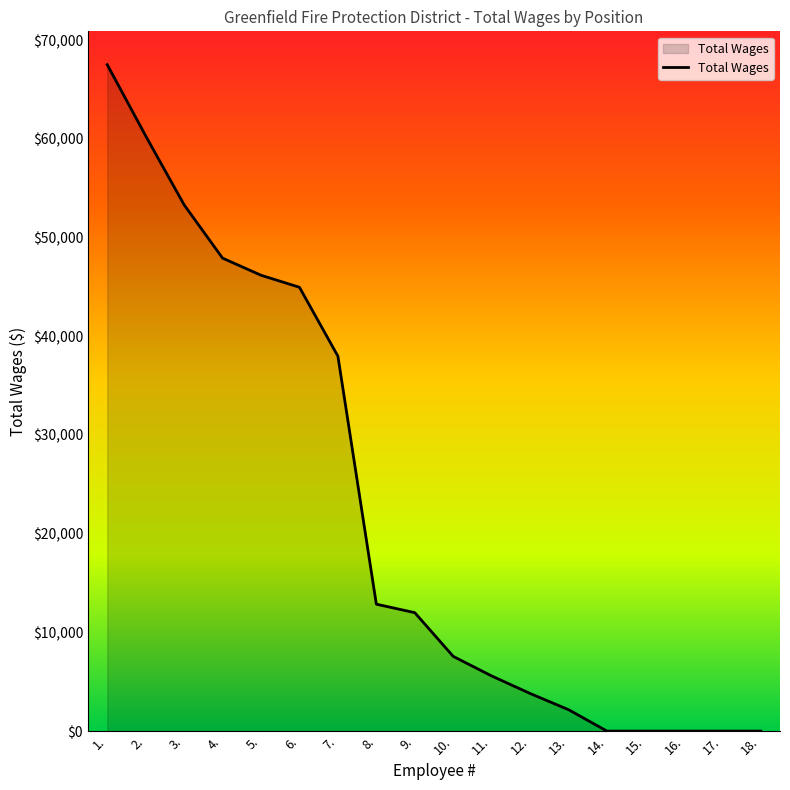

The value at 14. is 41336. True or false?

False